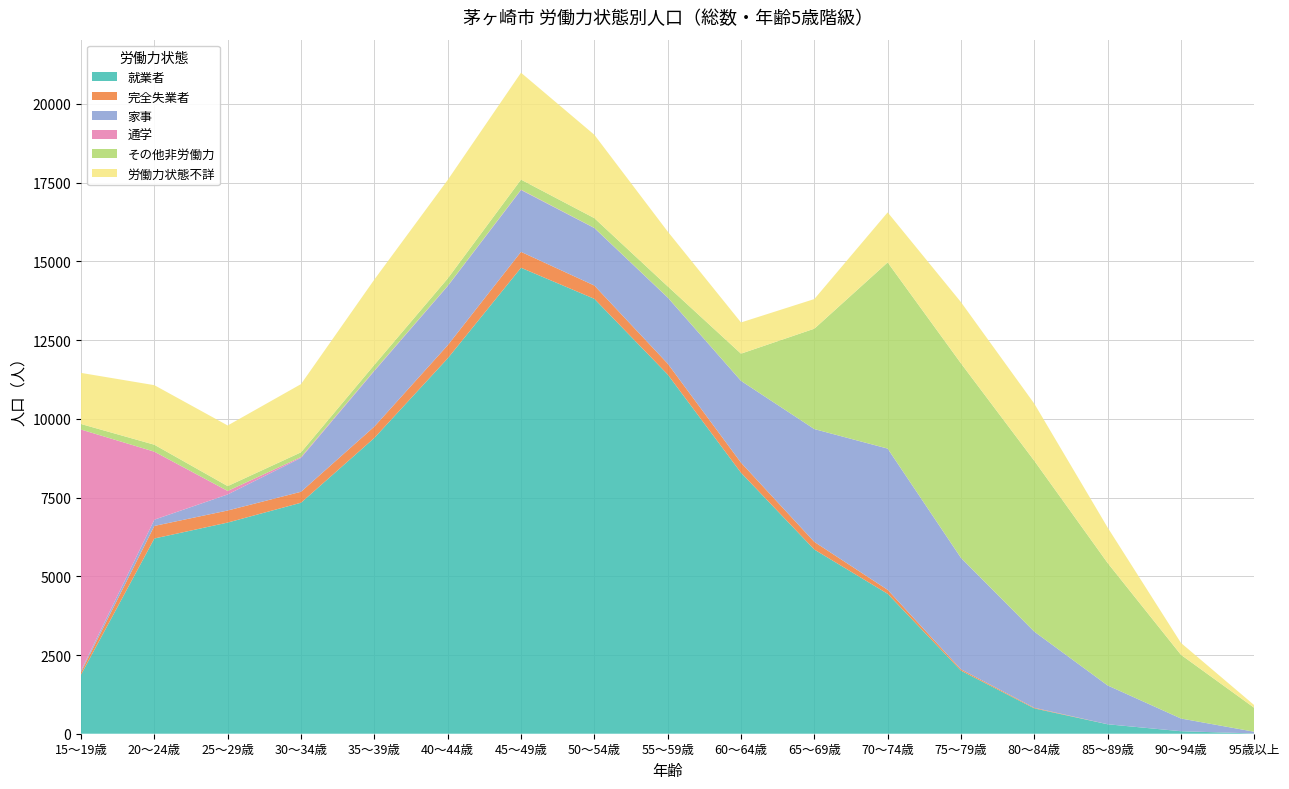

Reading left to right, list all the values displayed in this chart.

就業者: 15～19歳=1877	20～24歳=6200	25～29歳=6706	30～34歳=7336	35～39歳=9394	40～44歳=11920	45～49歳=14798	50～54歳=13812	55～59歳=11410	60～64歳=8289	65～69歳=5849	70～74歳=4444	75～79歳=2003	80～84歳=804	85～89歳=300	90～94歳=79	95歳以上=8
完全失業者: 15～19歳=83	20～24歳=399	25～29歳=383	30～34歳=348	35～39歳=361	40～44歳=416	45～49歳=505	50～54歳=422	55～59歳=345	60～64歳=319	65～69歳=243	70～74歳=126	75～79歳=42	80～84歳=21	85～89歳=1	90～94歳=1	95歳以上=1
家事: 15～19歳=46	20～24歳=199	25～29歳=510	30～34歳=1076	35～39歳=1764	40～44歳=1878	45～49歳=1963	50～54歳=1825	55～59歳=2097	60～64歳=2597	65～69歳=3583	70～74歳=4484	75～79歳=3537	80～84歳=2416	85～89歳=1232	90～94歳=403	95歳以上=54
通学: 15～19歳=7654	20～24歳=2159	25～29歳=111	30～34歳=27	35～39歳=17	40～44歳=11	45～49歳=13	50～54歳=5	55～59歳=5	60～64歳=2	65～69歳=0	70～74歳=2	75～79歳=3	80～84歳=1	85～89歳=0	90～94歳=0	95歳以上=0
その他非労働力: 15～19歳=176	20～24歳=221	25～29歳=154	30～34歳=150	35～39歳=180	40～44歳=231	45～49歳=318	50～54歳=310	55～59歳=352	60～64歳=863	65～69歳=3188	70～74歳=5912	75～79歳=6176	80～84歳=5425	85～89歳=3889	90～94歳=2023	95歳以上=758
労働力状態不詳: 15～19歳=1623	20～24歳=1891	25～29歳=1925	30～34歳=2166	35～39歳=2708	40～44歳=3129	45～49歳=3395	50～54歳=2647	55～59歳=1740	60～64歳=991	65～69歳=941	70～74歳=1588	75～79歳=1944	80～84歳=1814	85～89歳=1125	90～94歳=377	95歳以上=85